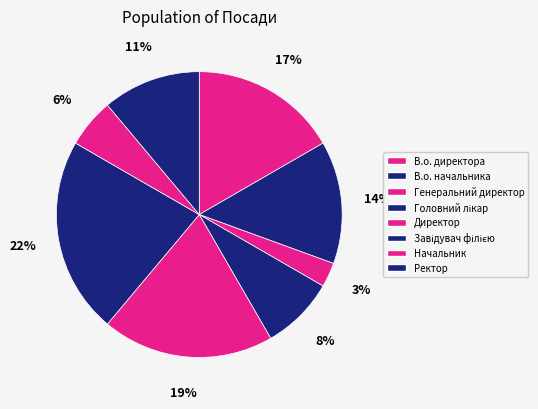

What is the largest slice in the pie chart?

Завідувач філією